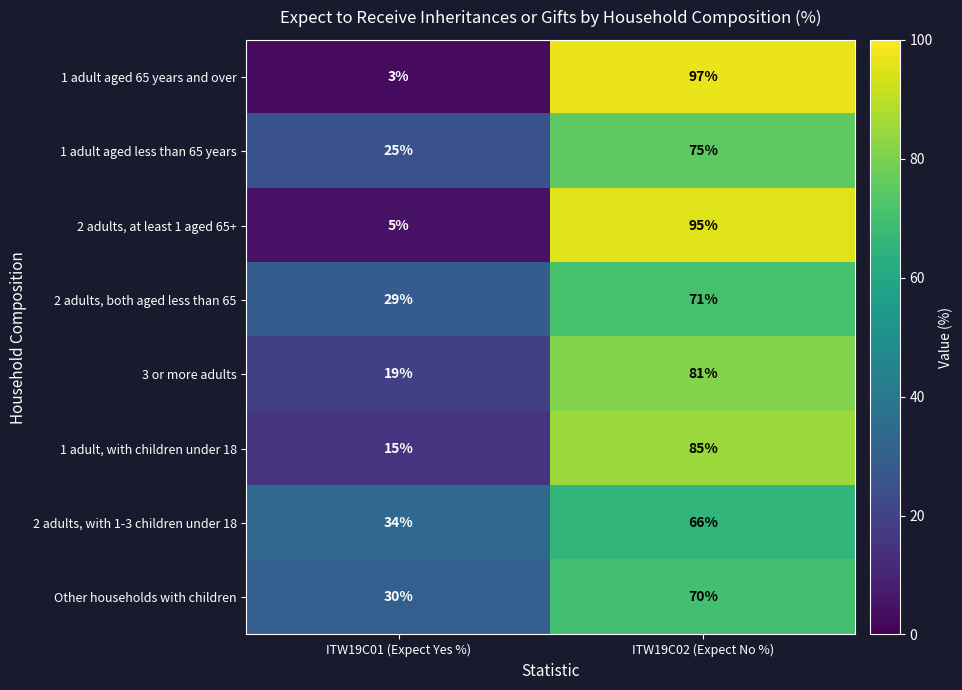

What is the smallest value displayed?

3